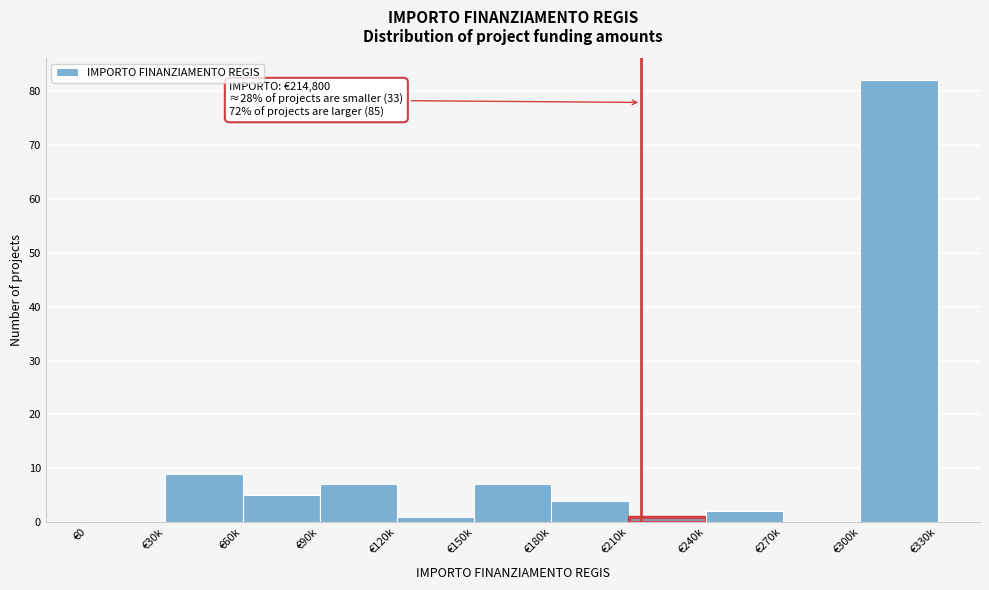

Reading right to left, transcribe all the data shown in this chart.

€300k=82	€270k=0	€240k=2	€210k=1	€180k=4	€150k=7	€120k=1	€90k=7	€60k=5	€30k=9	€0=0